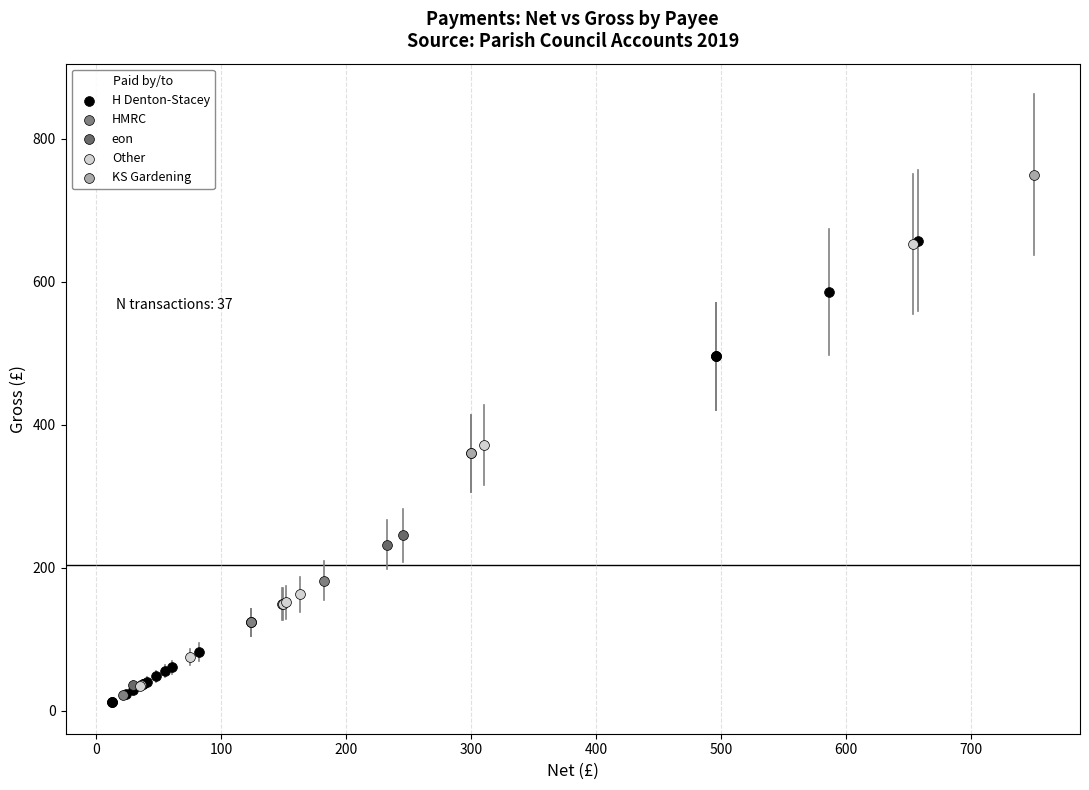

Which series contains the highest Y value?

KS Gardening